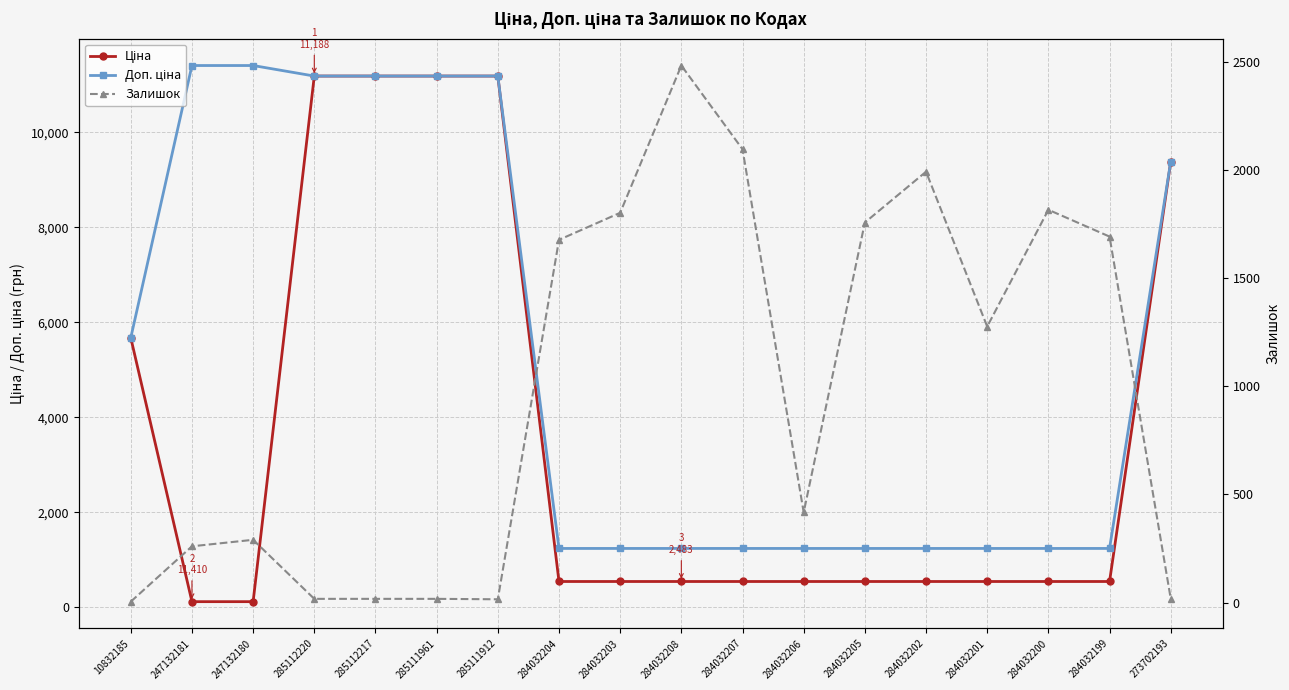

What are all the series names shown in the legend?

Ціна, Доп. ціна, Залишок